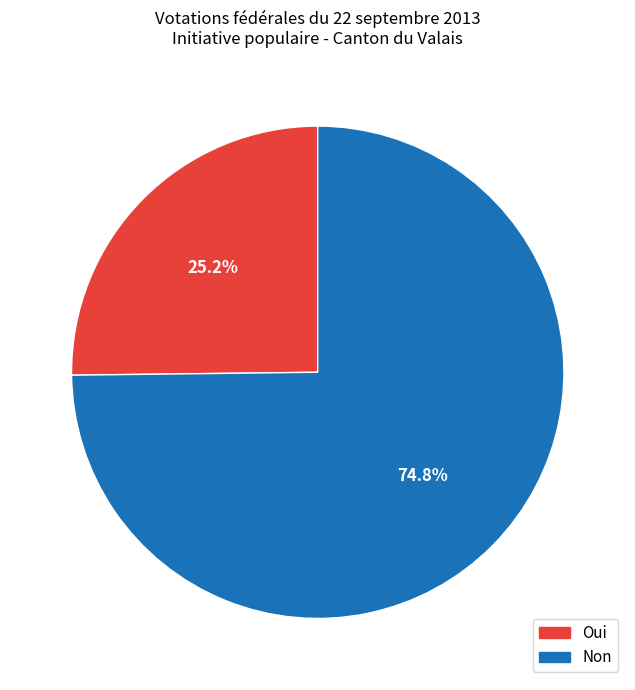

To the nearest percent, what portion does Oui represent?

25%